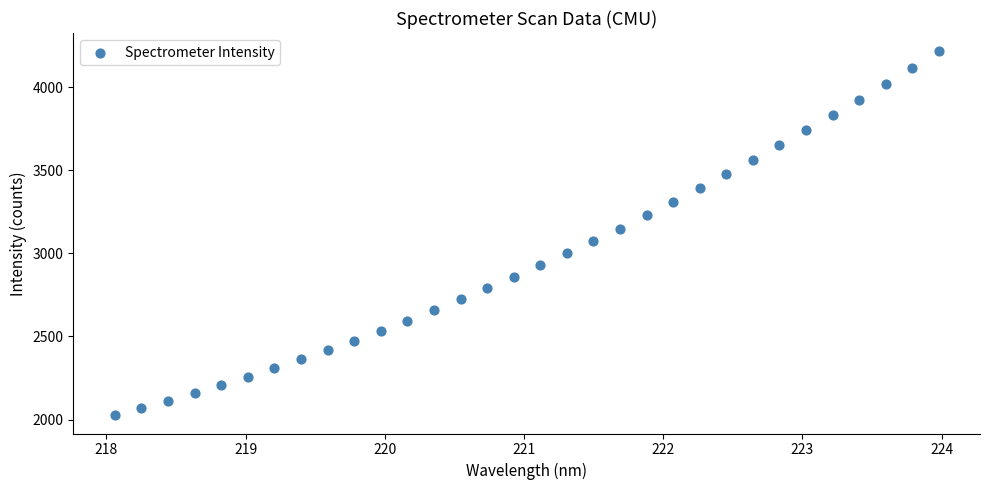

What is the range of X values (max minus min)?

5.9